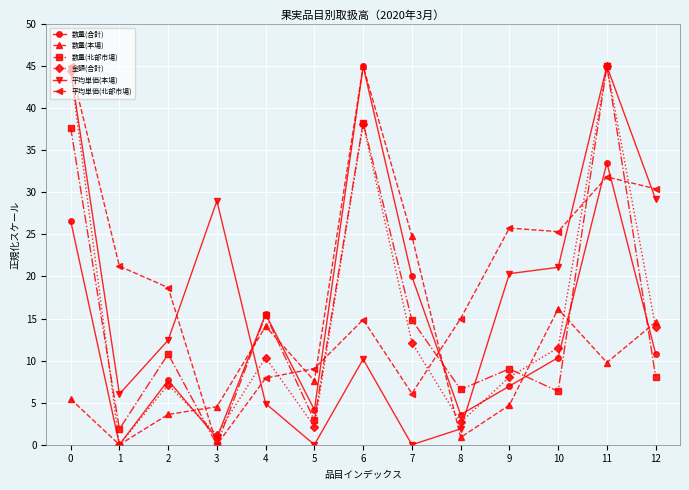

What is the maximum value shown in the chart?

45.0